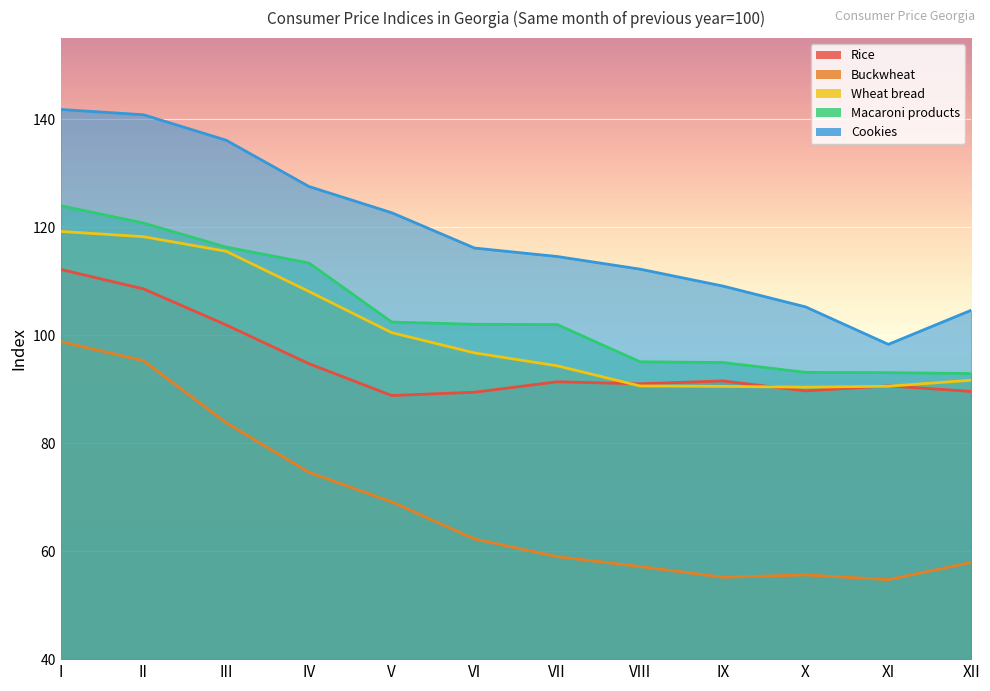

Reading right to left, list all the values displayed in this chart.

Rice: 89.6	90.6	89.7	91.5	91.0	91.4	89.4	88.8	94.7	101.9	108.6	112.2
Buckwheat: 57.9	54.7	55.6	55.2	57.1	59.0	62.3	69.1	74.6	83.8	95.3	98.8
Wheat bread: 91.7	90.5	90.4	90.5	90.6	94.3	96.7	100.5	108.1	115.5	118.2	119.2
Macaroni products: 92.9	93.0	93.1	94.9	95.1	102.0	102.0	102.4	113.4	116.3	120.8	124.0
Cookies: 104.6	98.3	105.2	109.1	112.2	114.6	116.1	122.7	127.5	136.1	140.8	141.8